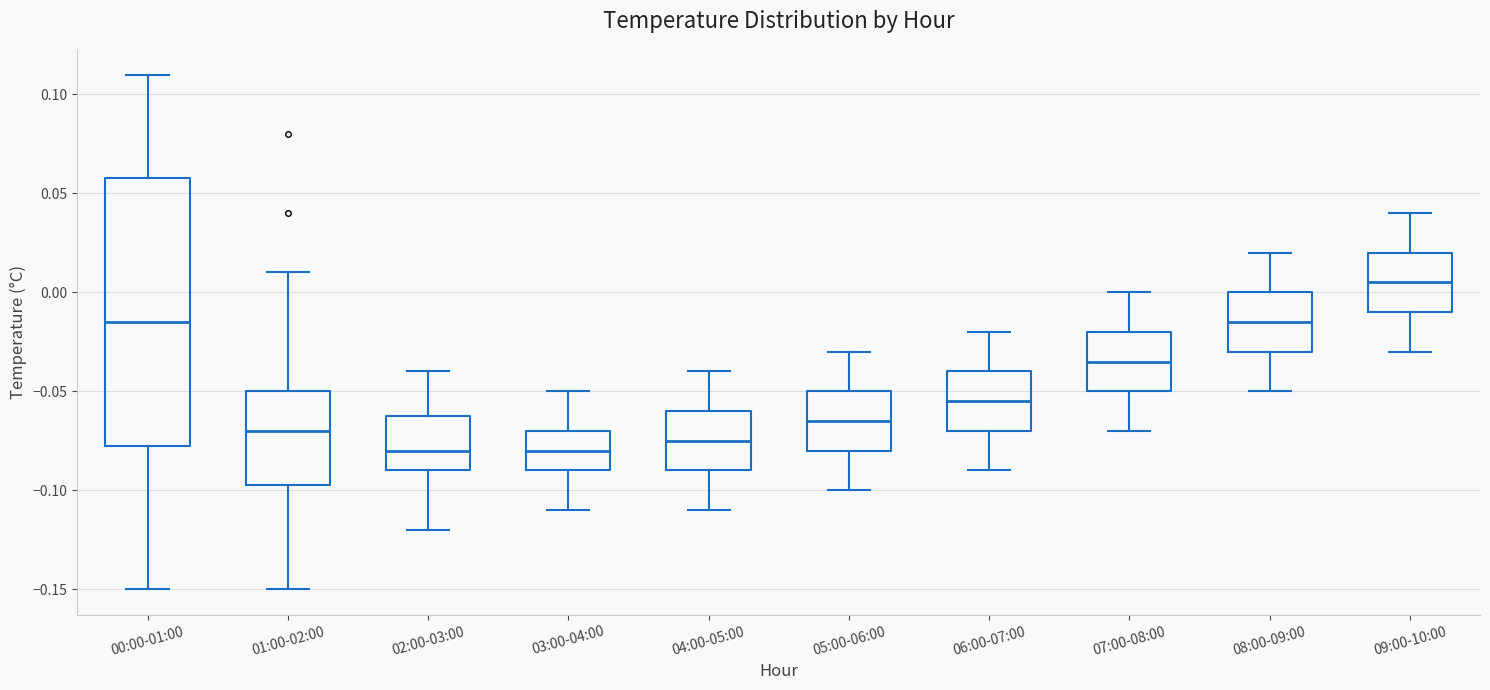

Comparing the boxes themselves (not the whiskers), which one is the tallest?

00:00-01:00